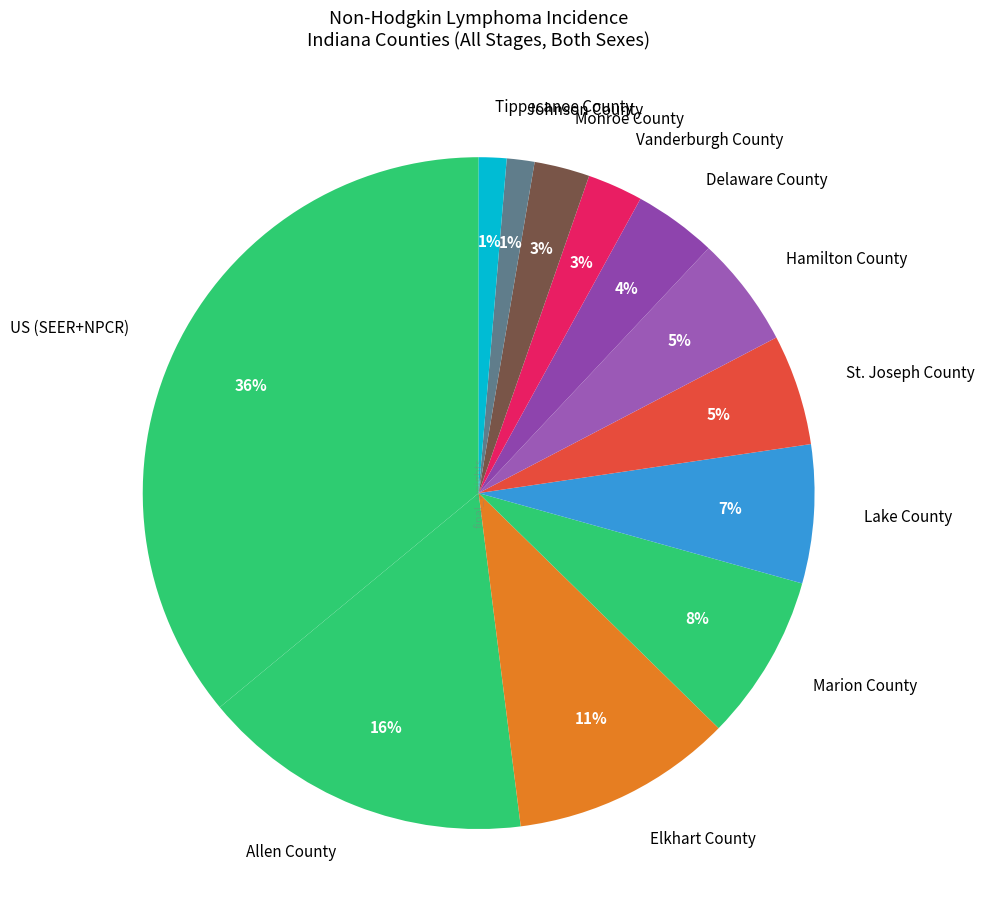

The Johnson County slice represents 1% of the pie. True or false?

True